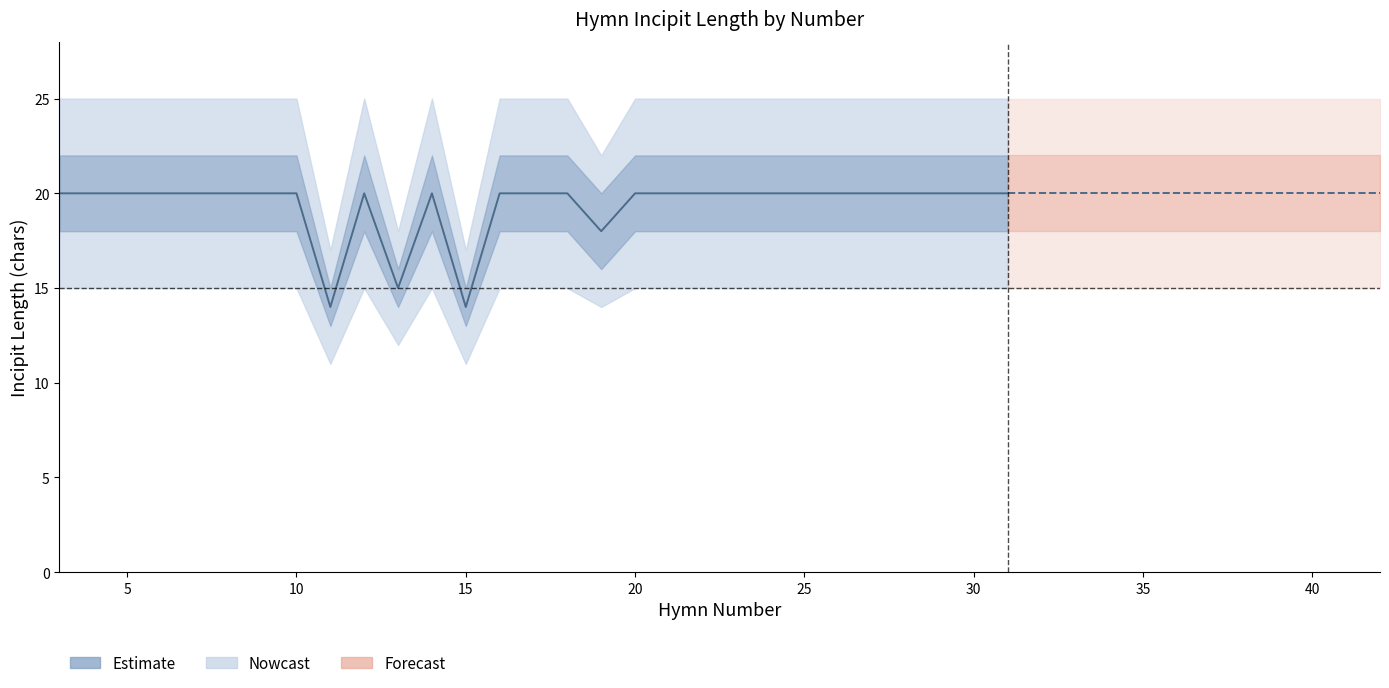

What is the maximum value for center?

20